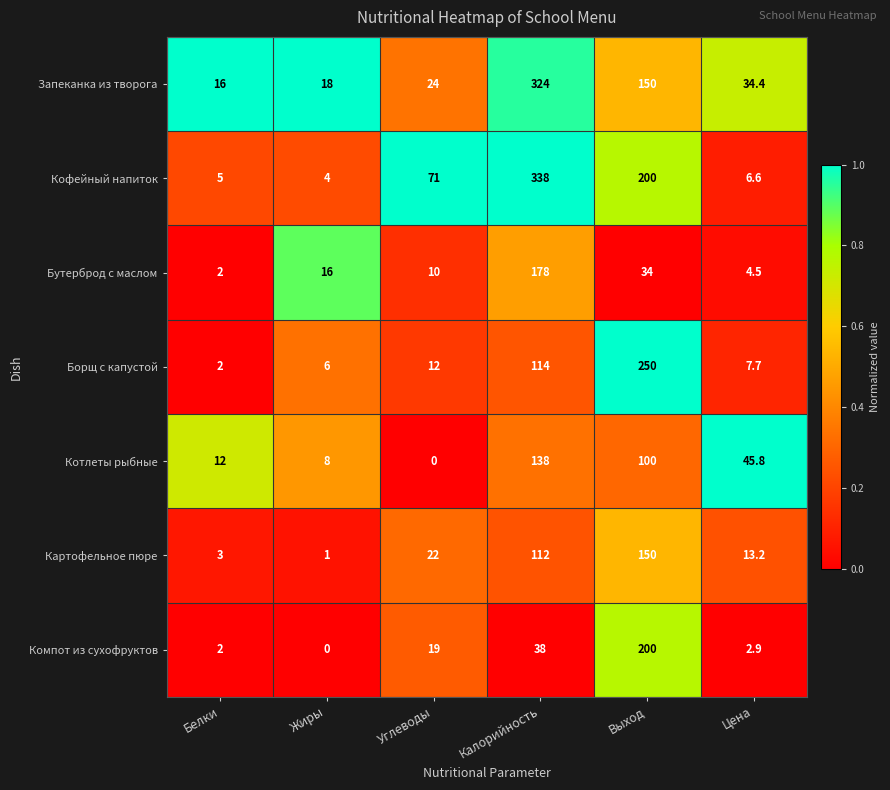

At which category is the sum across all series the highest?

Калорийность